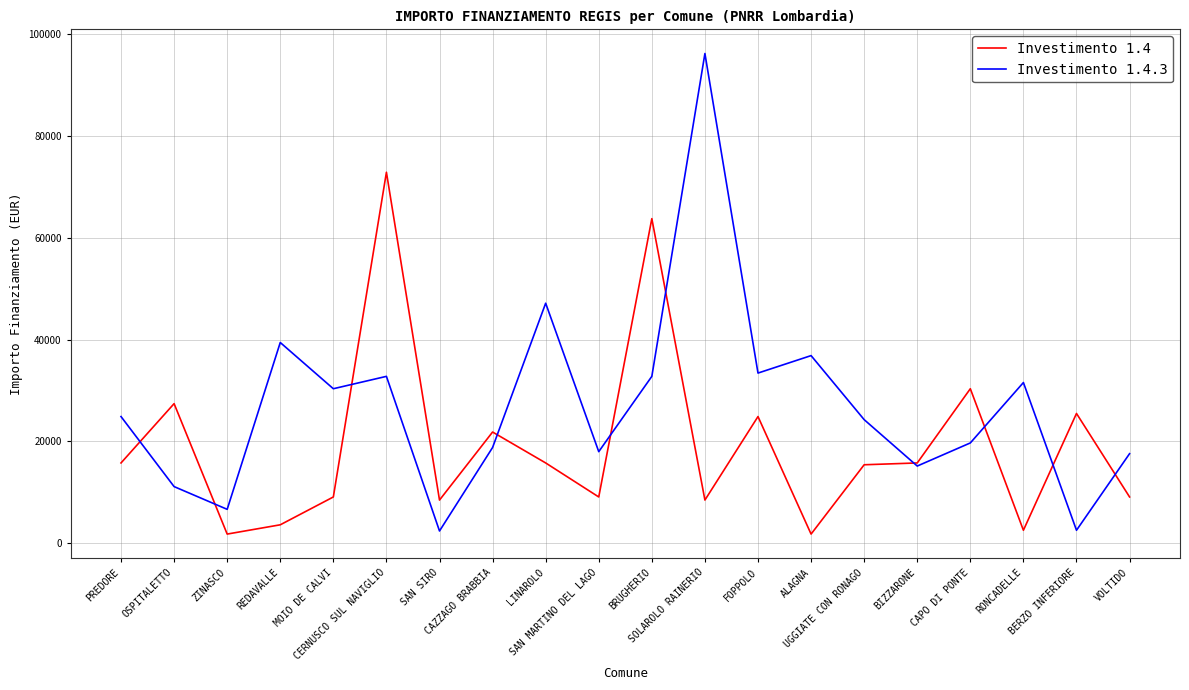

How many values in the Investimento 1.4 series are below 15782?

10